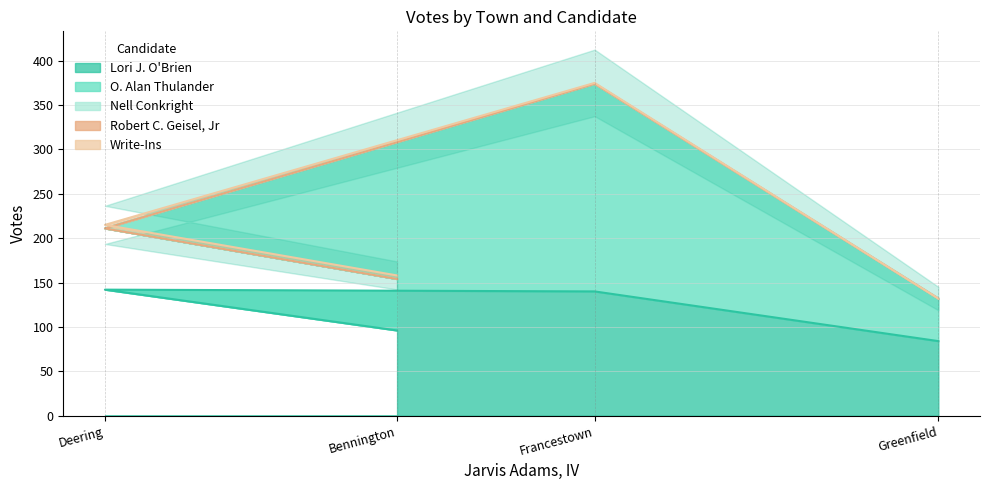

Which series has the largest total across all categories?

Lori J. O'Brien